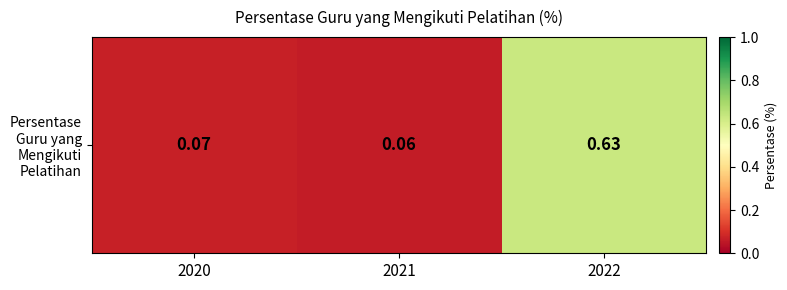

What is the minimum value shown in the chart?

0.1